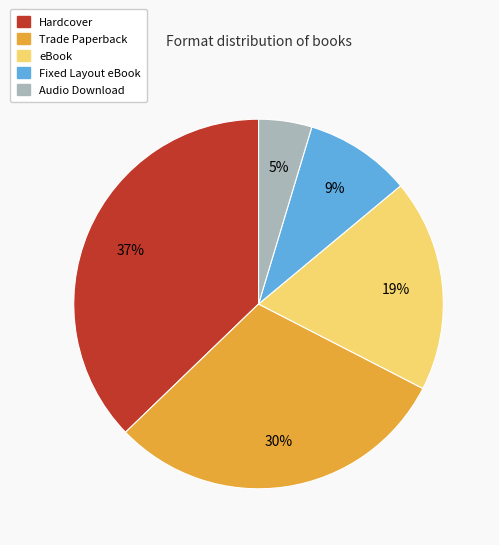

To the nearest percent, what is the difference between the Fixed Layout eBook and Trade Paperback slice percentages?

21%